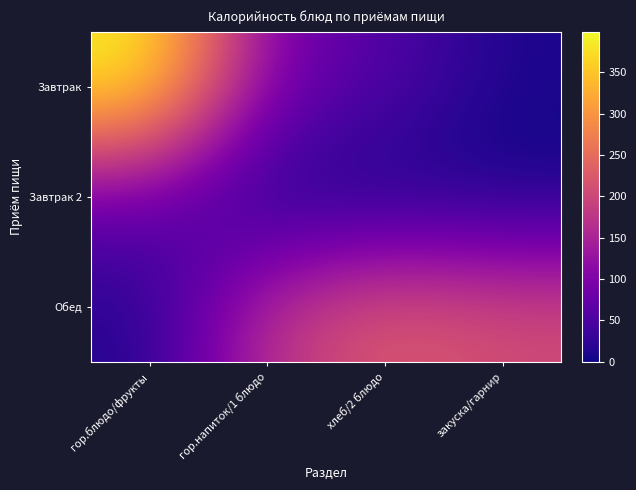

How many series are shown in this chart?

3